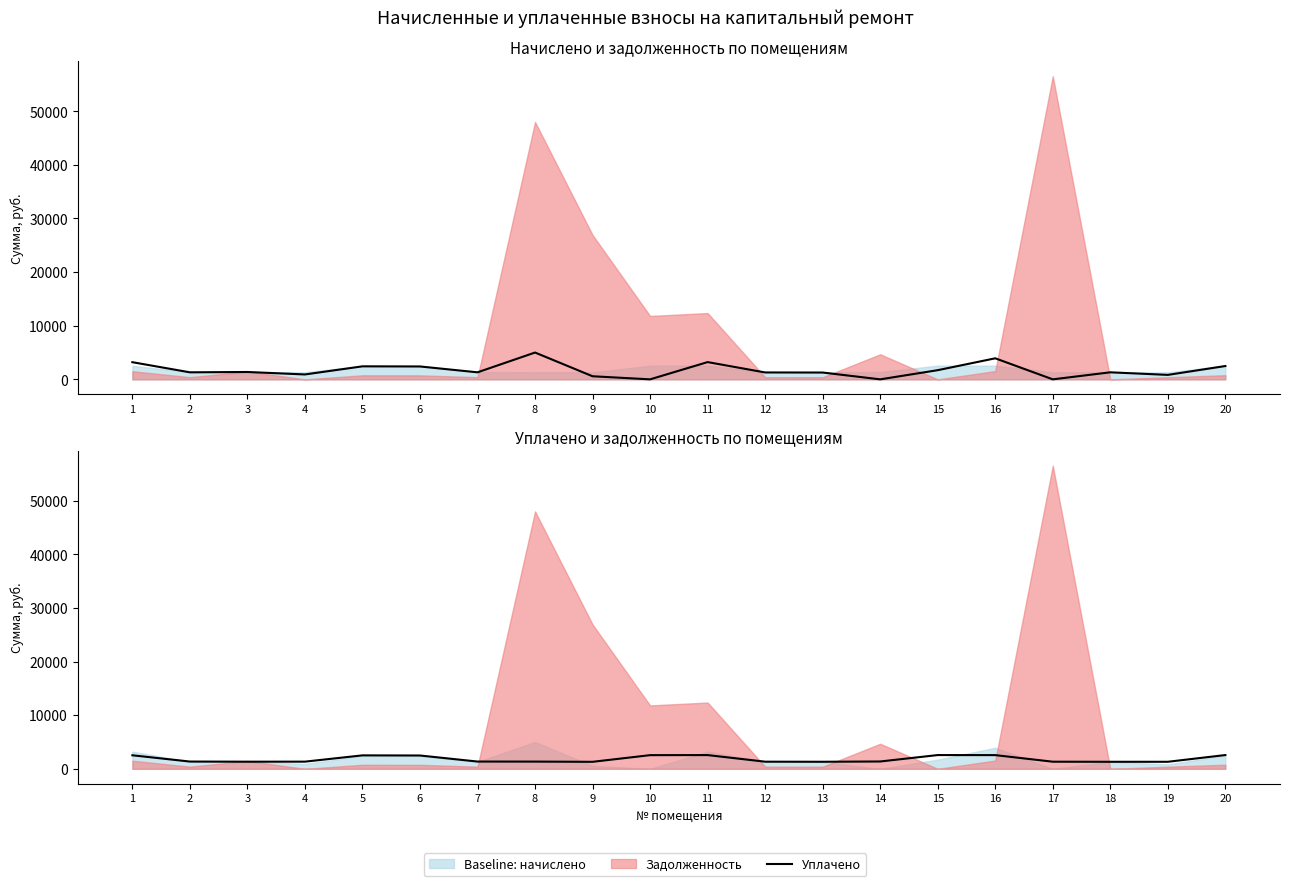

How many values in the Уплачено series exceed 1311?

10